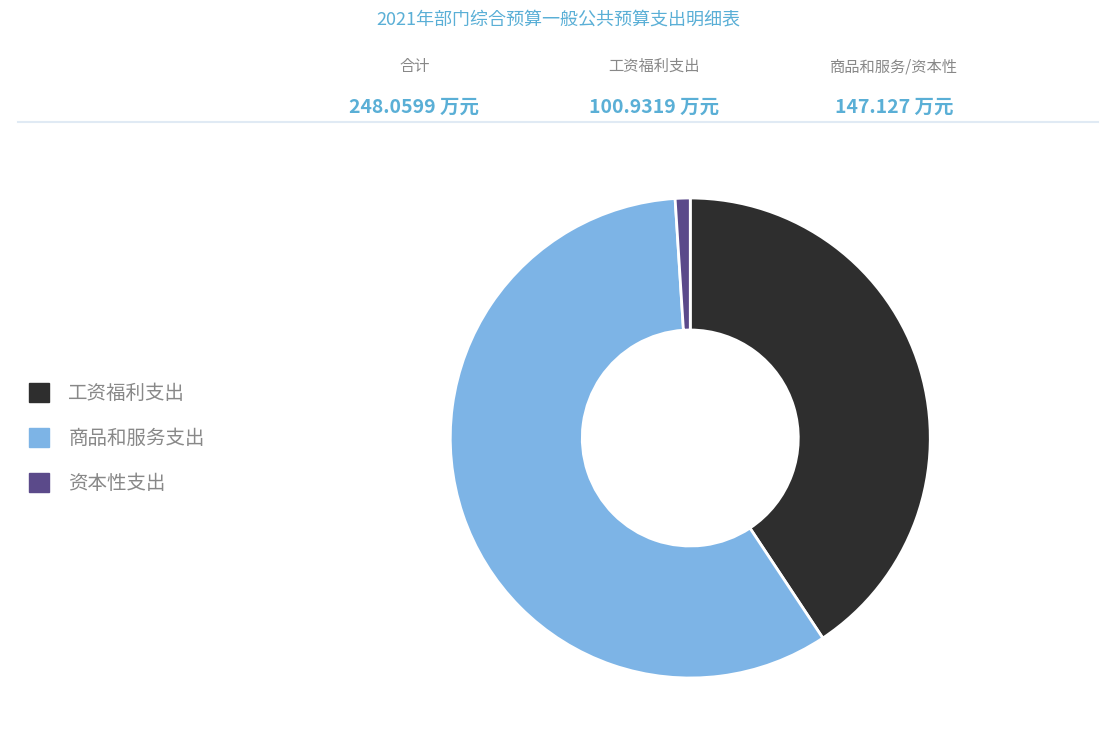

Rank the categories by value from lowest to highest.

资本性支出, 工资福利支出, 商品和服务支出